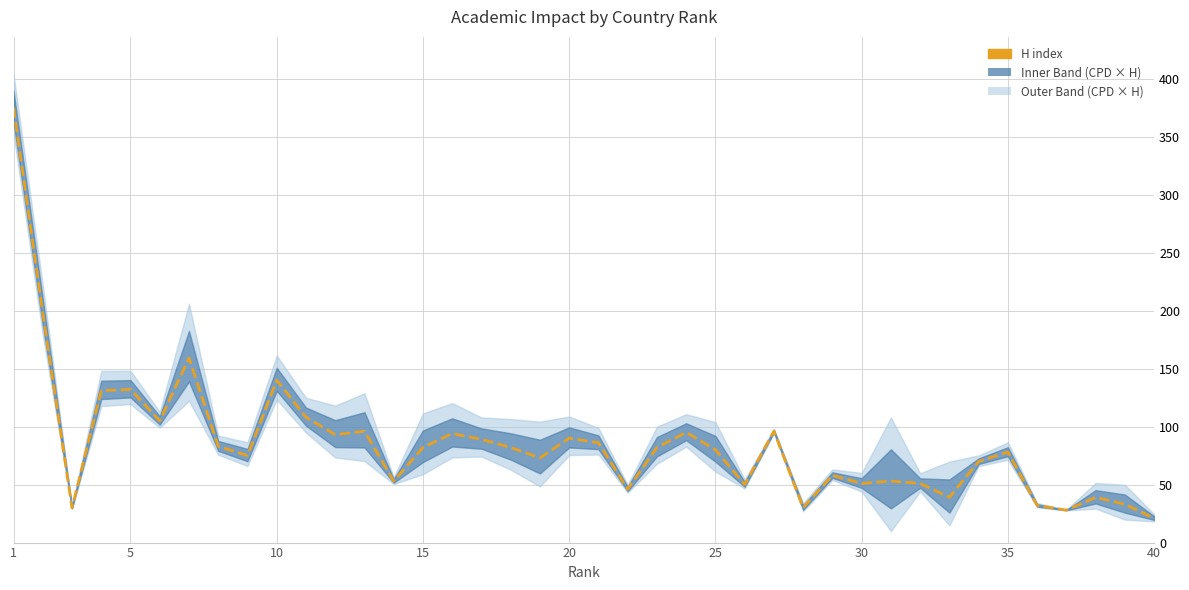

True or false: the data shows 24 at 37.

False